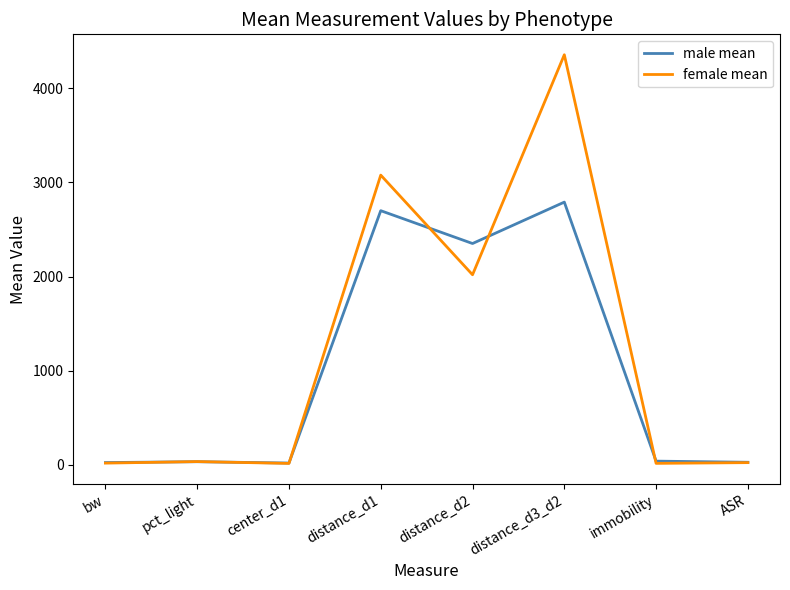

True or false: male mean and female mean intersect in this chart.

True